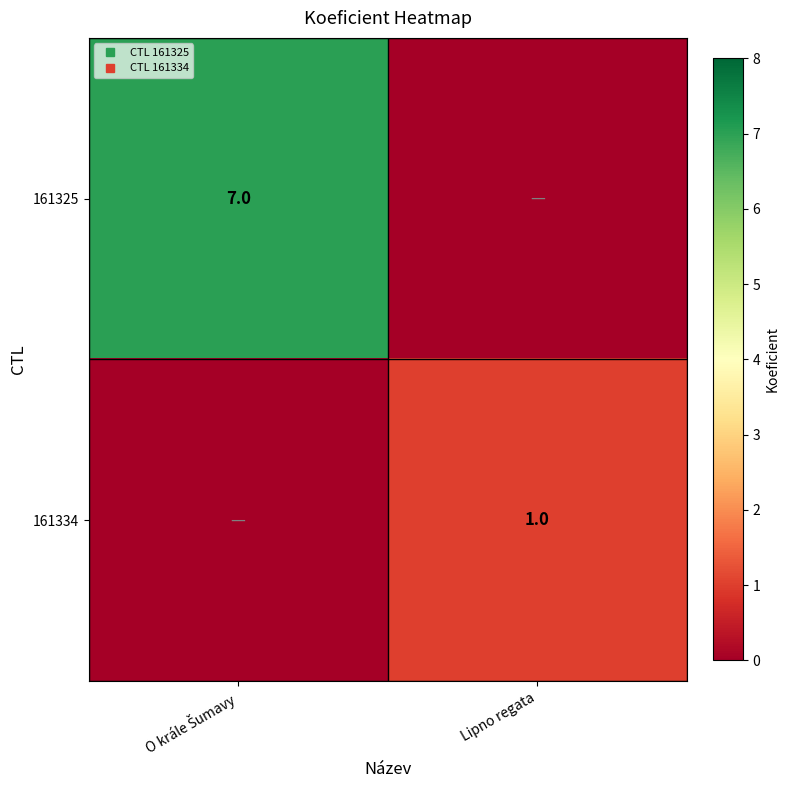

How many positive values does the 161334 series have?

1